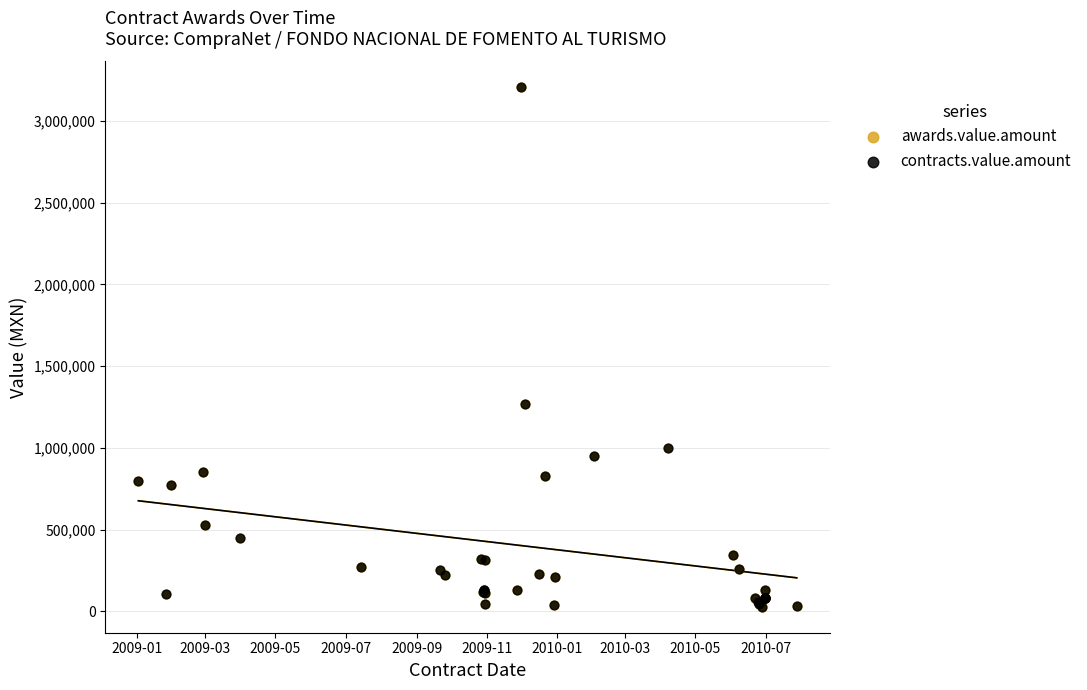

Which series reaches the maximum Y coordinate?

awards.value.amount